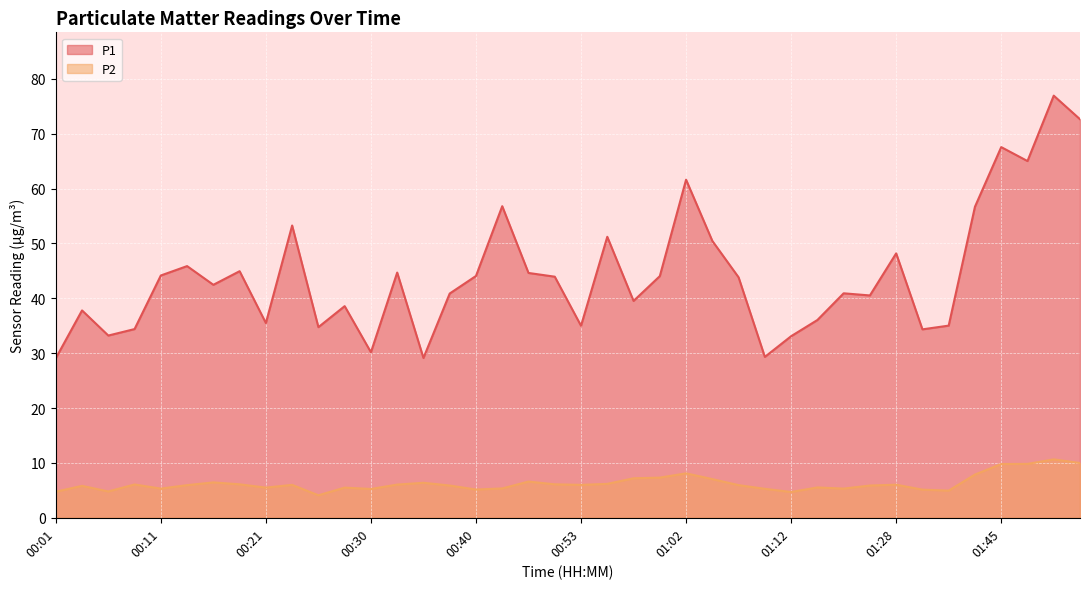

What is the difference between the highest and lowest values at 01:08?

37.9